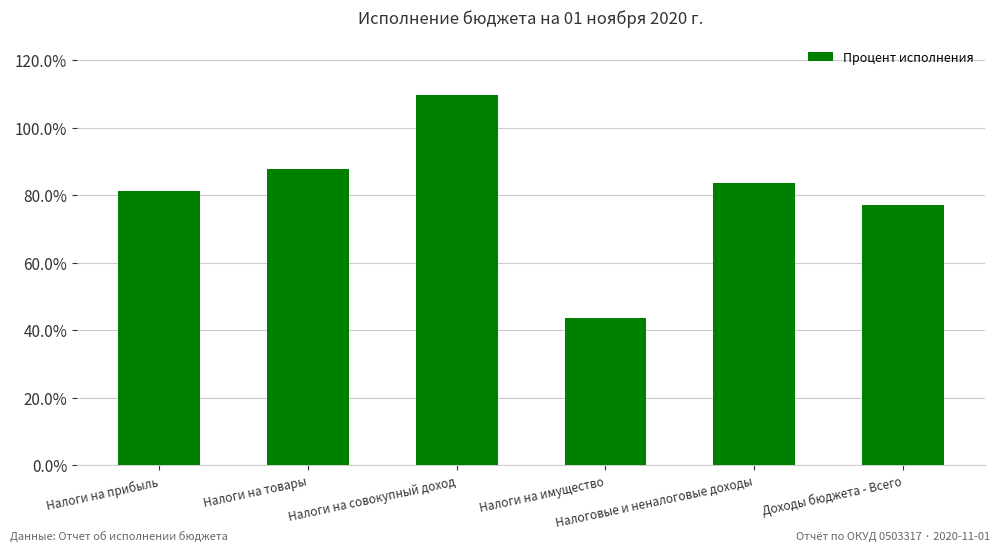

What is the sum of all values?

482.9